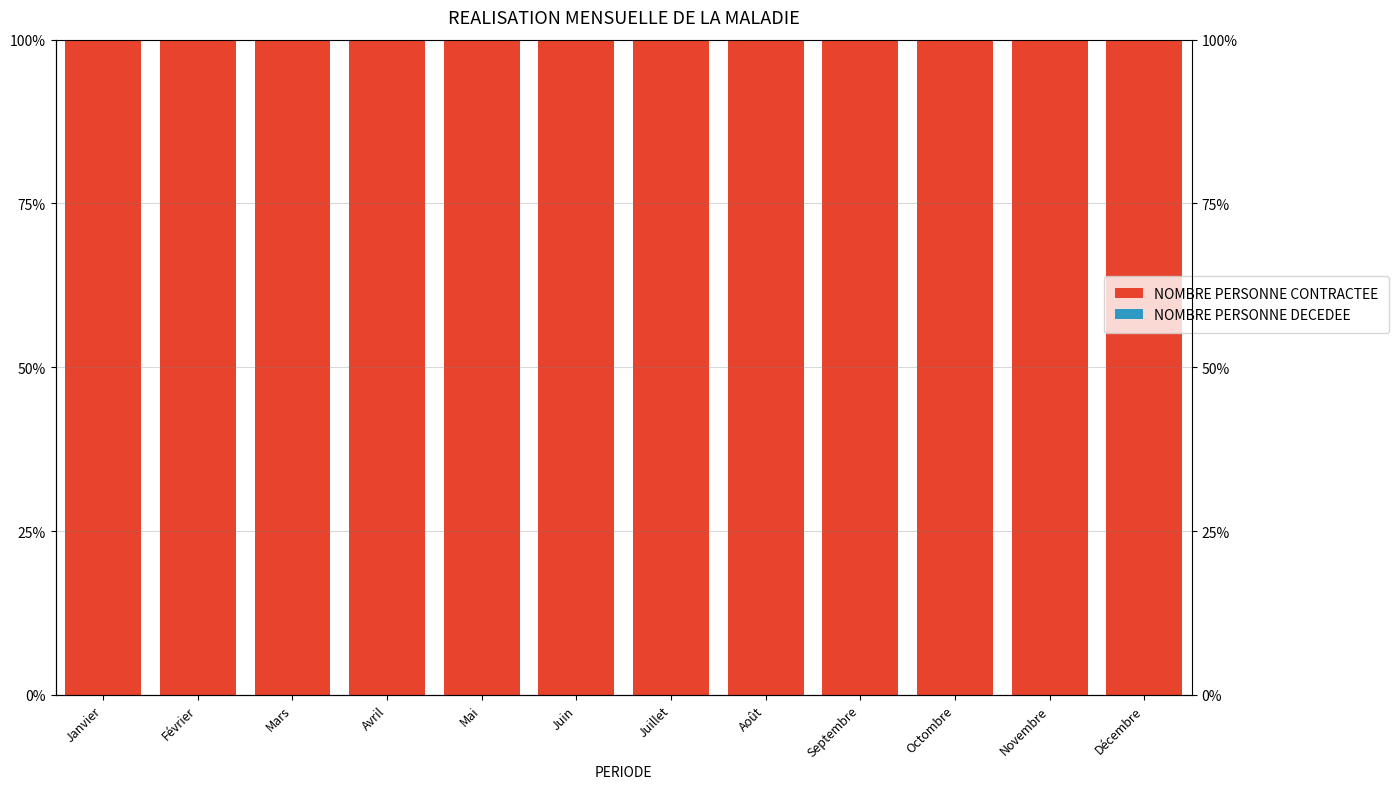

What is the label of the 1st bar from the right?

Décembre